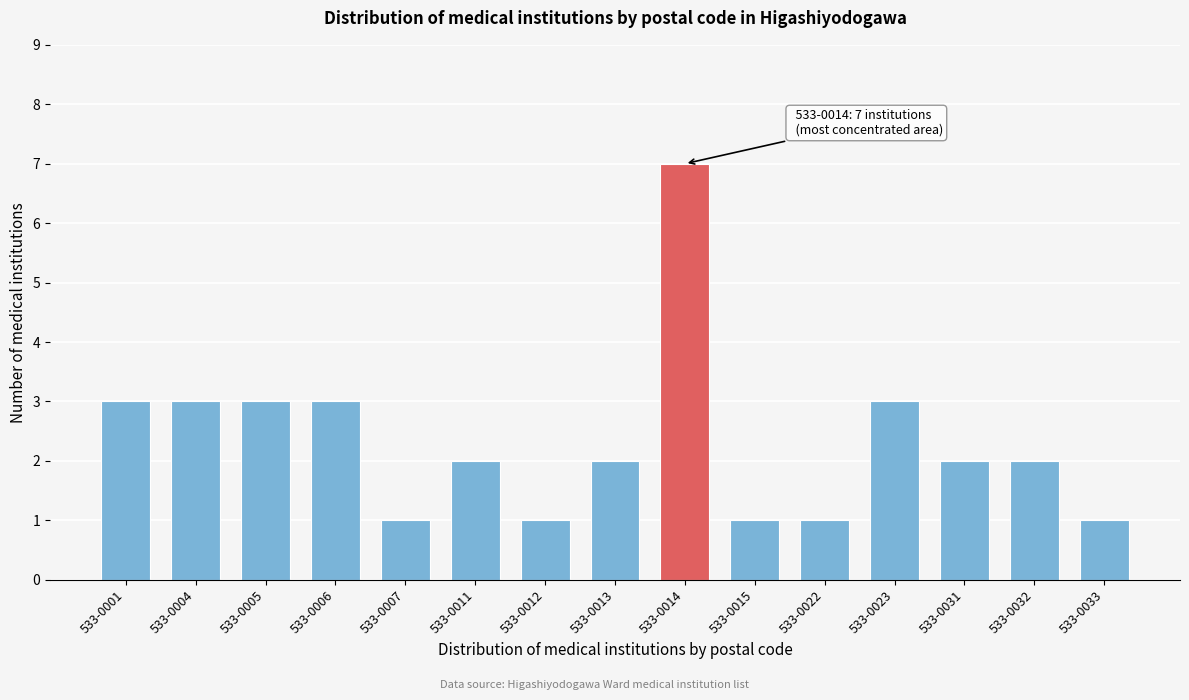

Reading left to right, transcribe all the data shown in this chart.

3	3	3	3	1	2	1	2	7	1	1	3	2	2	1